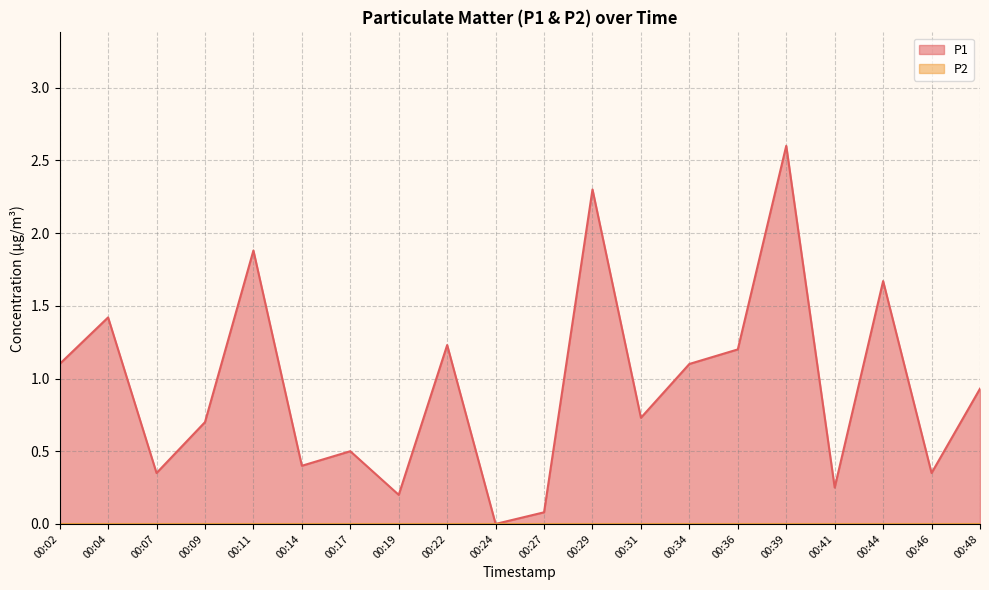

Rank the categories by value from lowest to highest.

00:24, 00:27, 00:19, 00:41, 00:07, 00:46, 00:14, 00:17, 00:09, 00:31, 00:48, 00:02, 00:34, 00:36, 00:22, 00:04, 00:44, 00:11, 00:29, 00:39